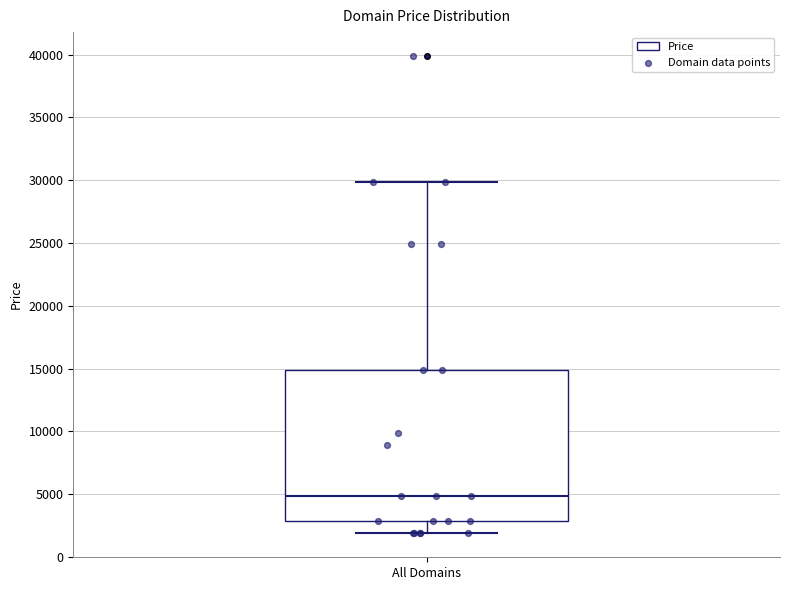

Transcribe this box plot: give where the median line is, the range the box spans, and where the two whiskers end, as read against the y-axis. The values are not printed on the chart, so give them approximately, as read against the axis.

median 5000, box 3000 to 15000, whiskers 2000 to 30000